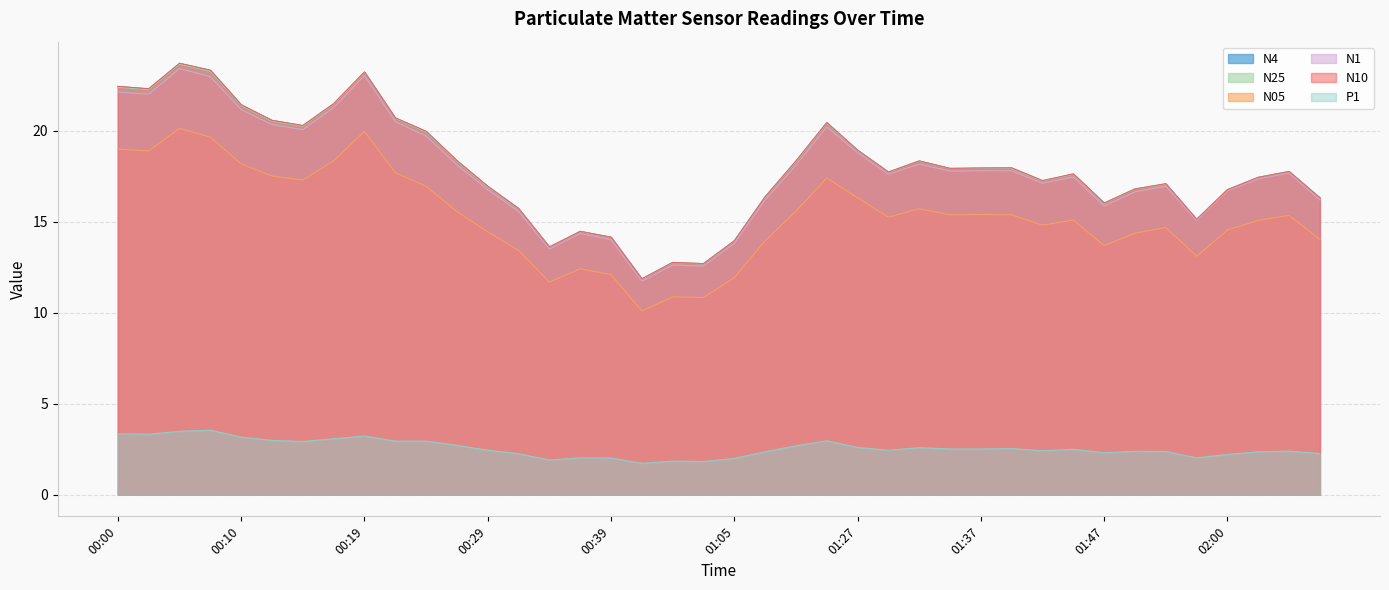

Does the chart have visible grid lines?

Yes